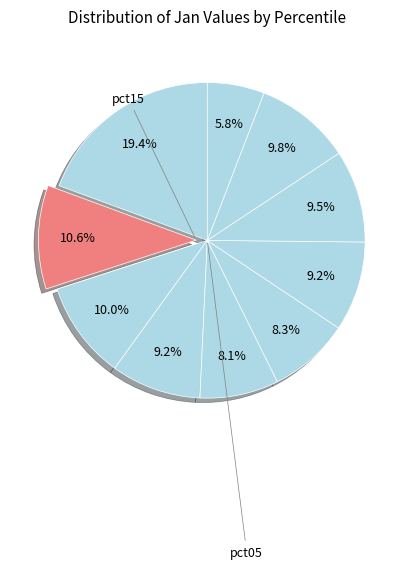

Count the number of slices in the pie.

10